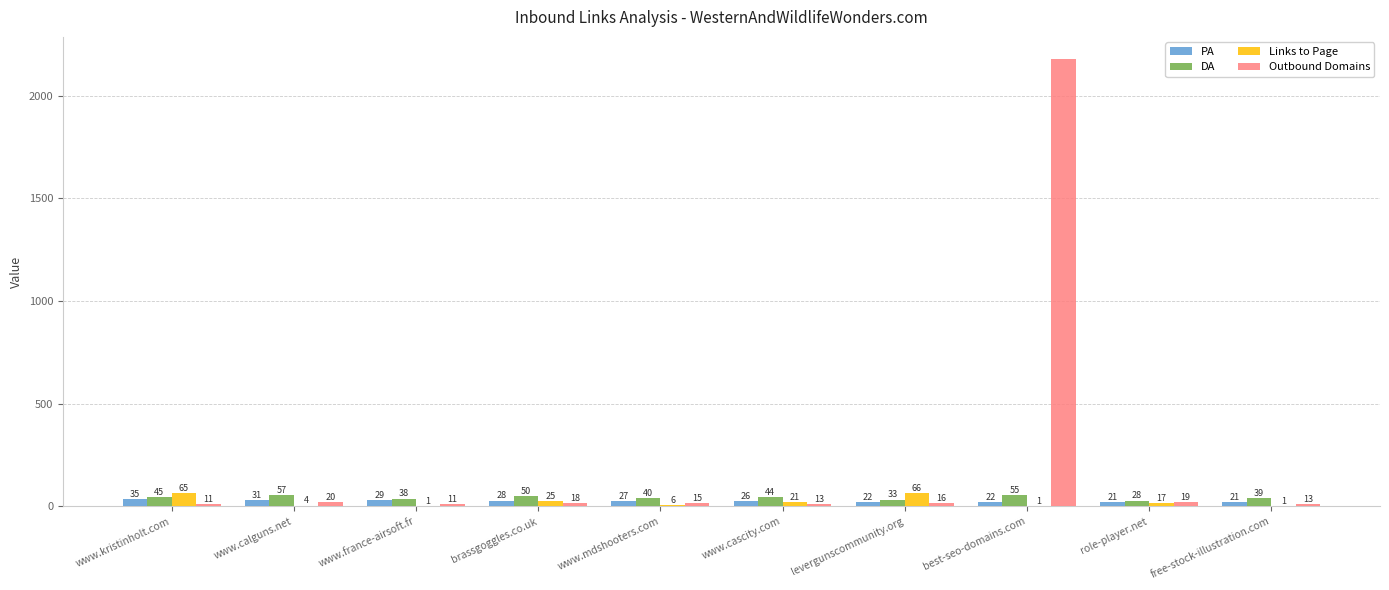

Which series changed the most between www.france-airsoft.fr and free-stock-illustration.com?

PA